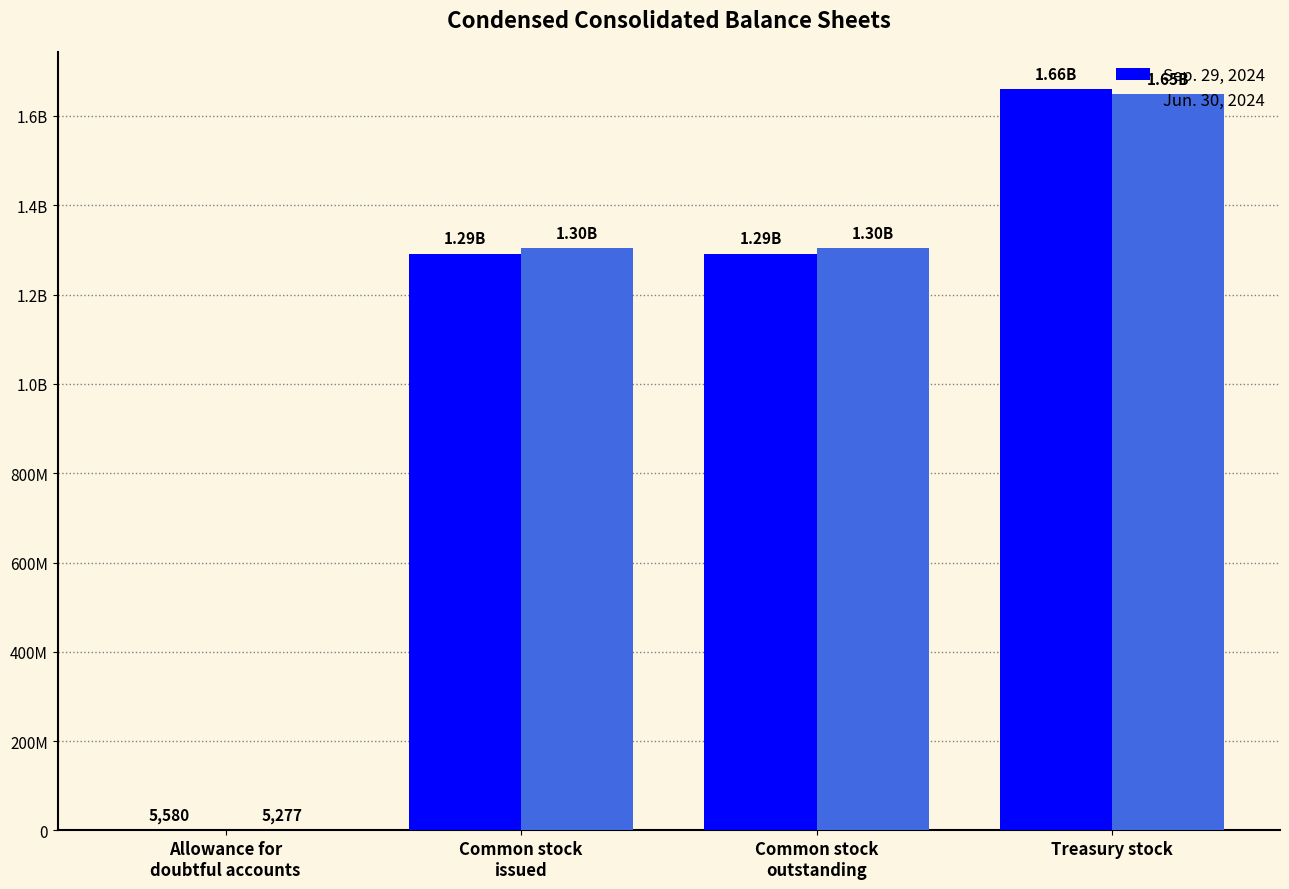

Does the chart contain stacked bars?

No